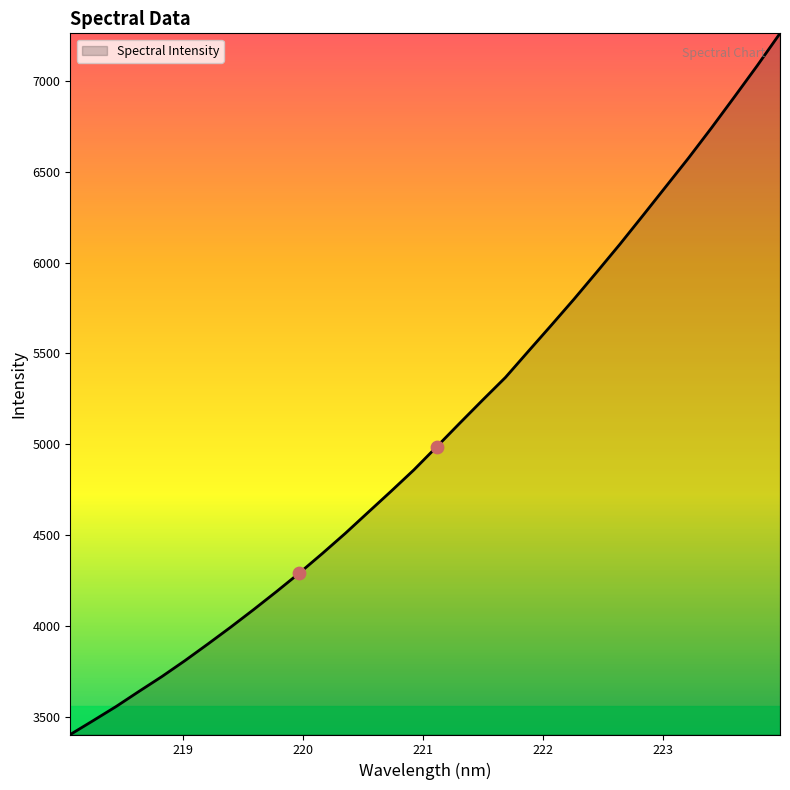

What is the smallest value displayed?

3402.3